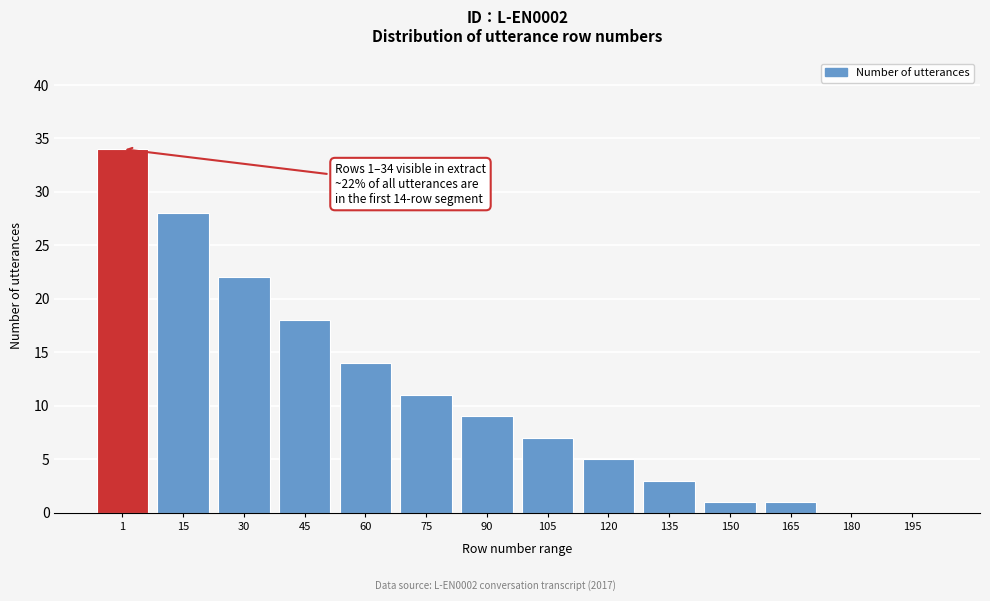

Reading left to right, transcribe all the data shown in this chart.

1=34	15=28	30=22	45=18	60=14	75=11	90=9	105=7	120=5	135=3	150=1	165=1	180=0	195=0